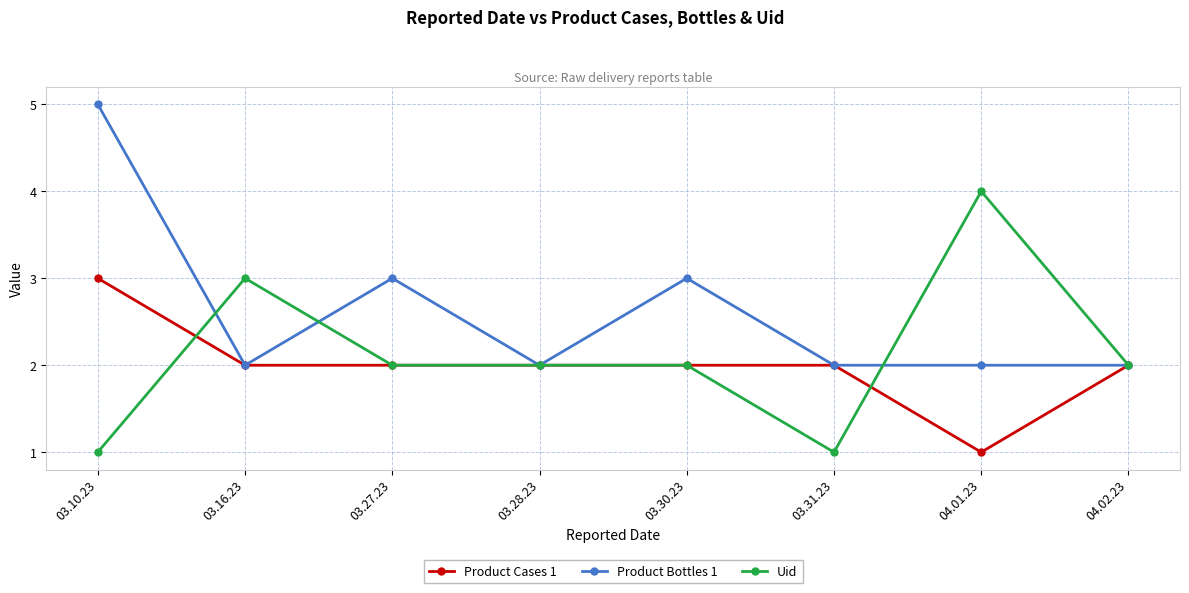

What is the label of the 3rd point from the left?

03.27.23